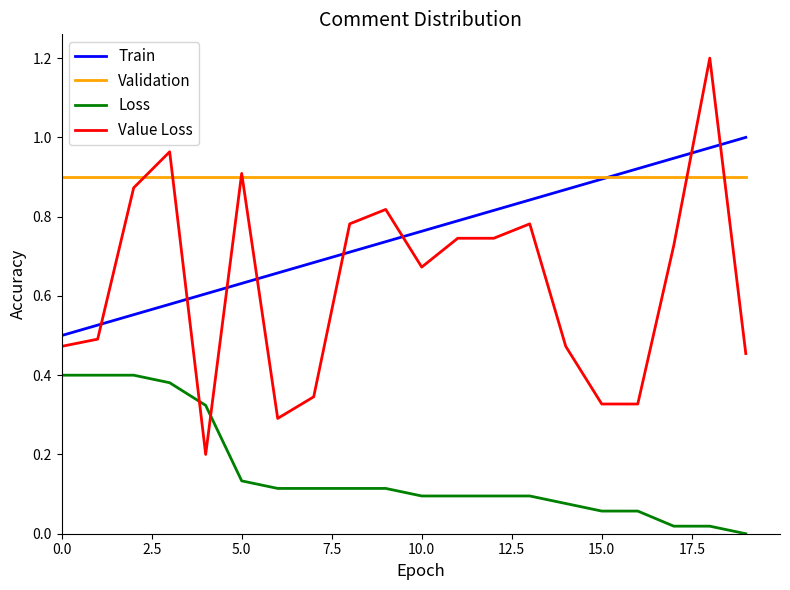

What is the greatest value displayed?

1.2